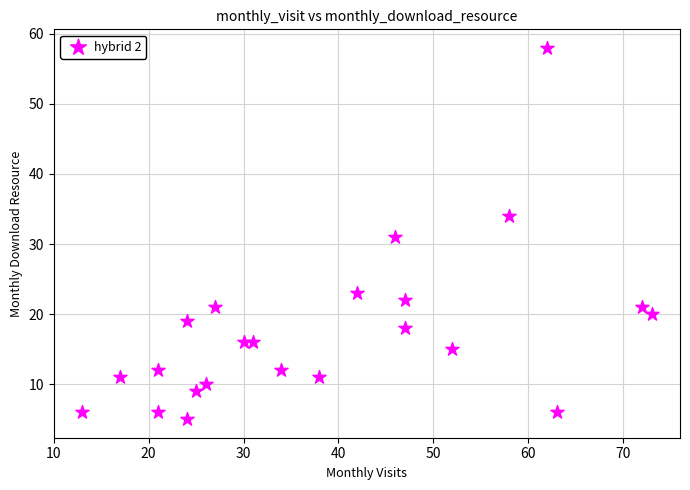

What is the range of Y values (max minus min)?

53